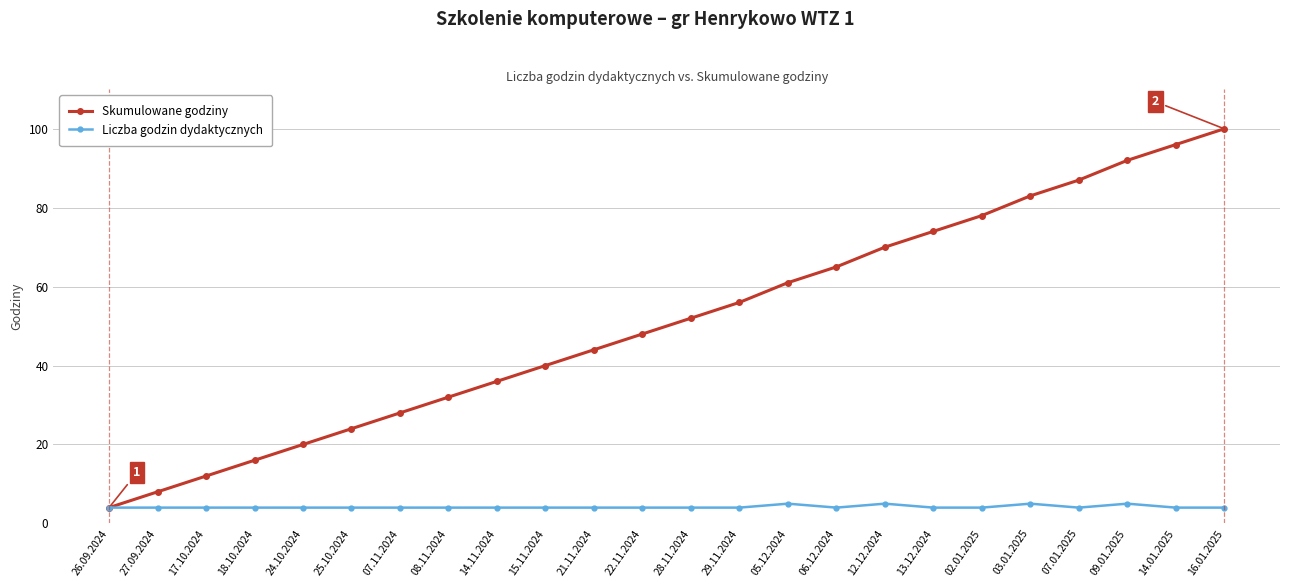

Which series has the widest spread of values?

Skumulowane godziny